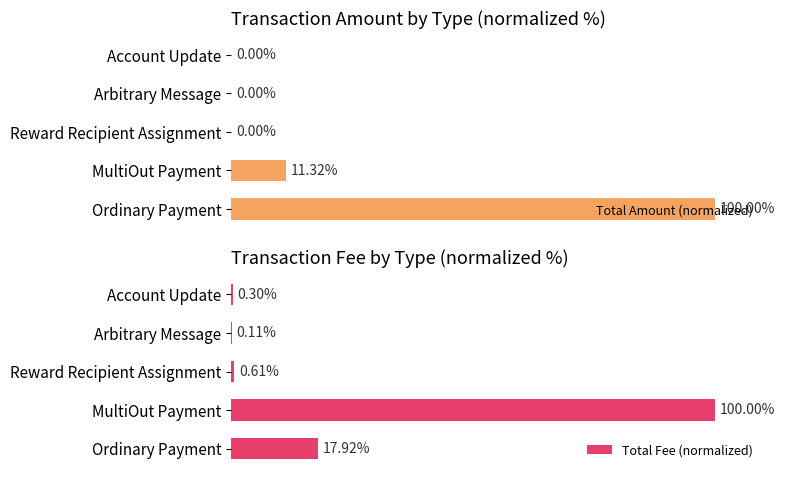

At how many categories does at least one series exceed 74?

2